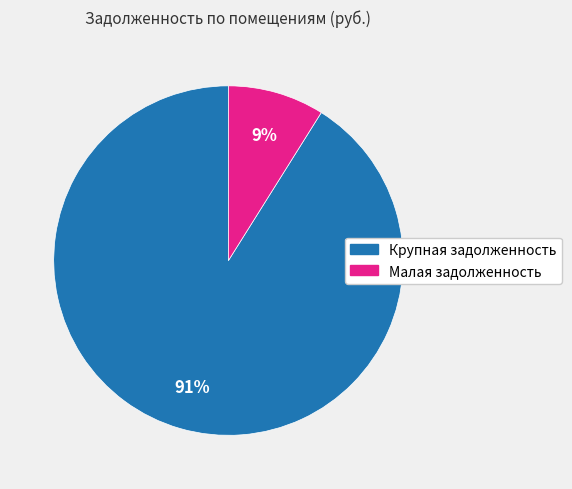

How many slices are in this pie chart?

2